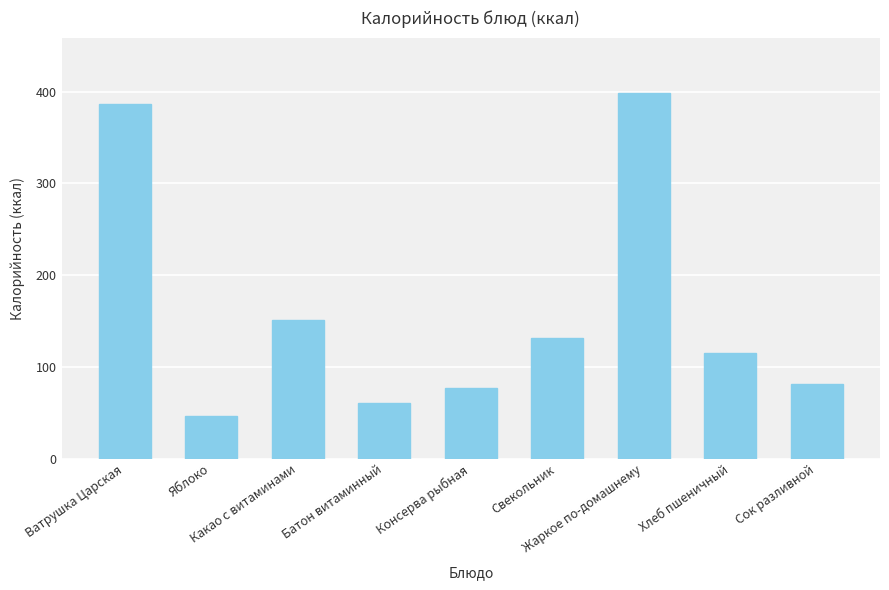

Are the bars grouped side by side (vs. stacked)?

No